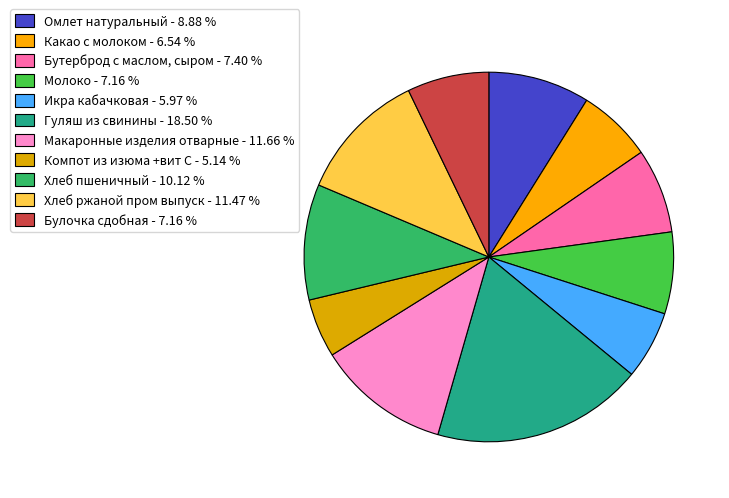

Which slice is the largest?

Гуляш из свинины